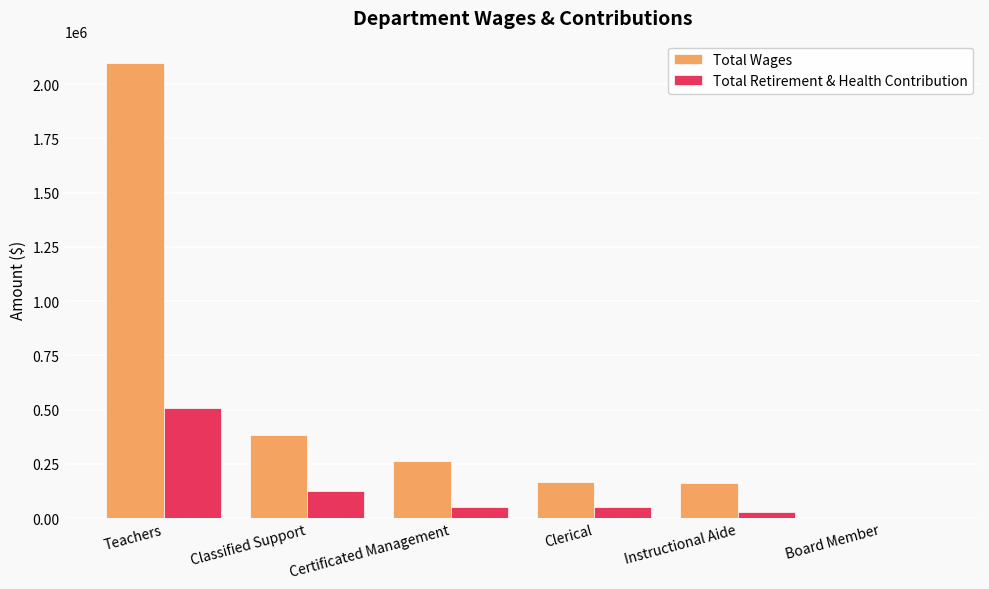

What is the maximum value shown in the chart?

2095387